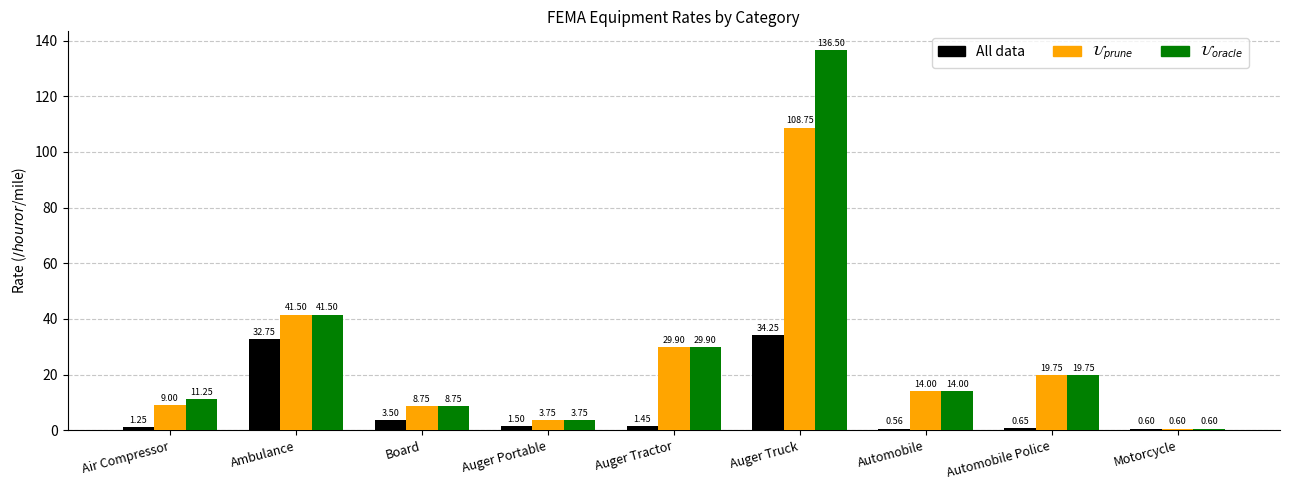

At which category is the sum across all series the highest?

Auger Truck